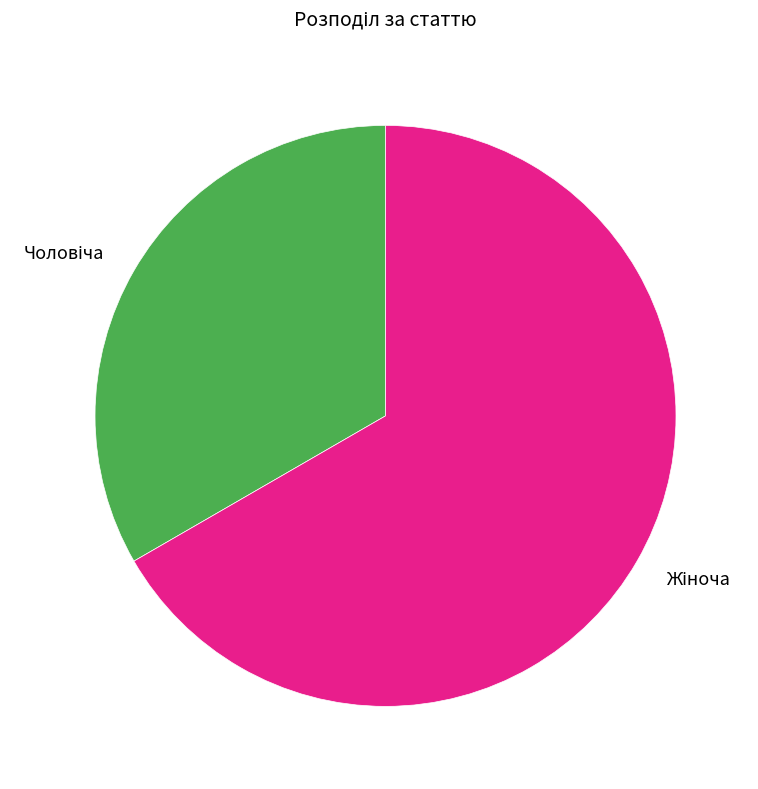

Is there a majority slice in this chart?

Yes